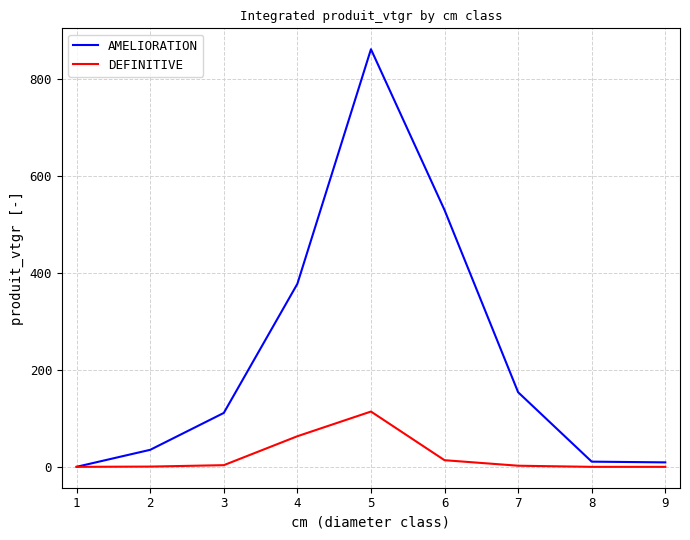

True or false: DEFINITIVE has a value of -68.2 at 8.

False